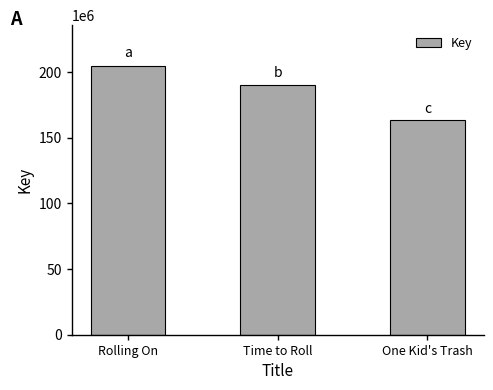

What is the smallest value displayed?

163444995